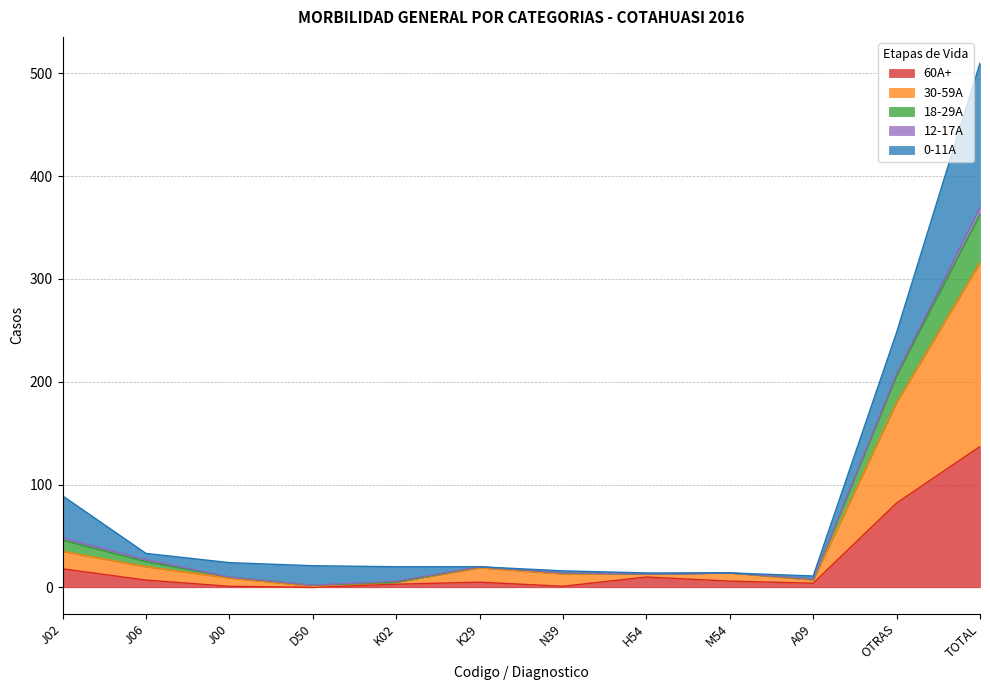

What is the spread (max minus min) of values at A09?

7